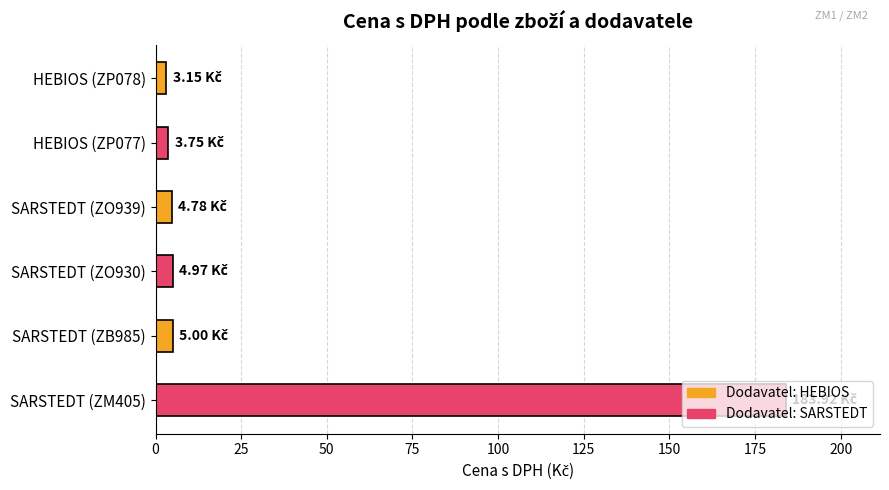

What is the average value?

34.3